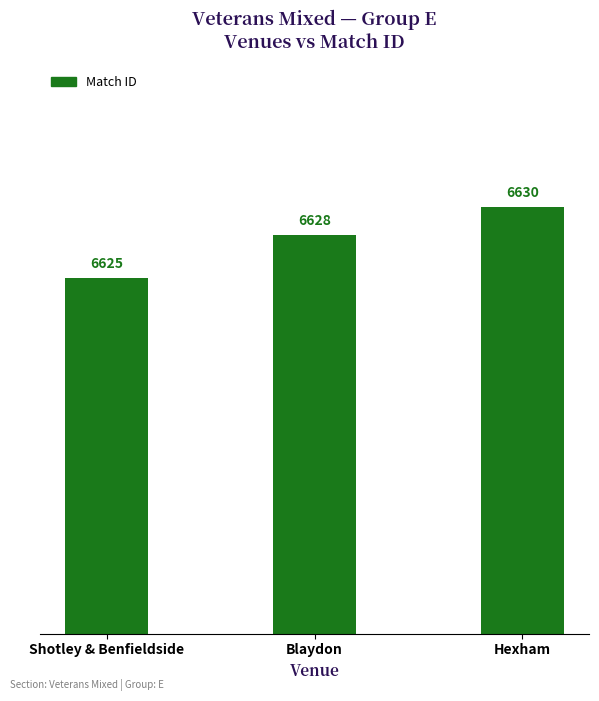

How many series are shown in this chart?

1